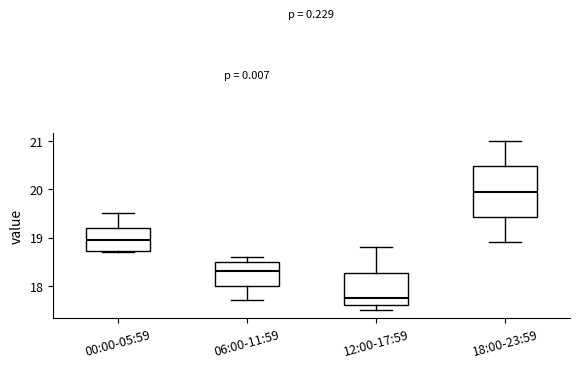

Which box is the tallest, from its lower edge to its upper edge?

18:00-23:59